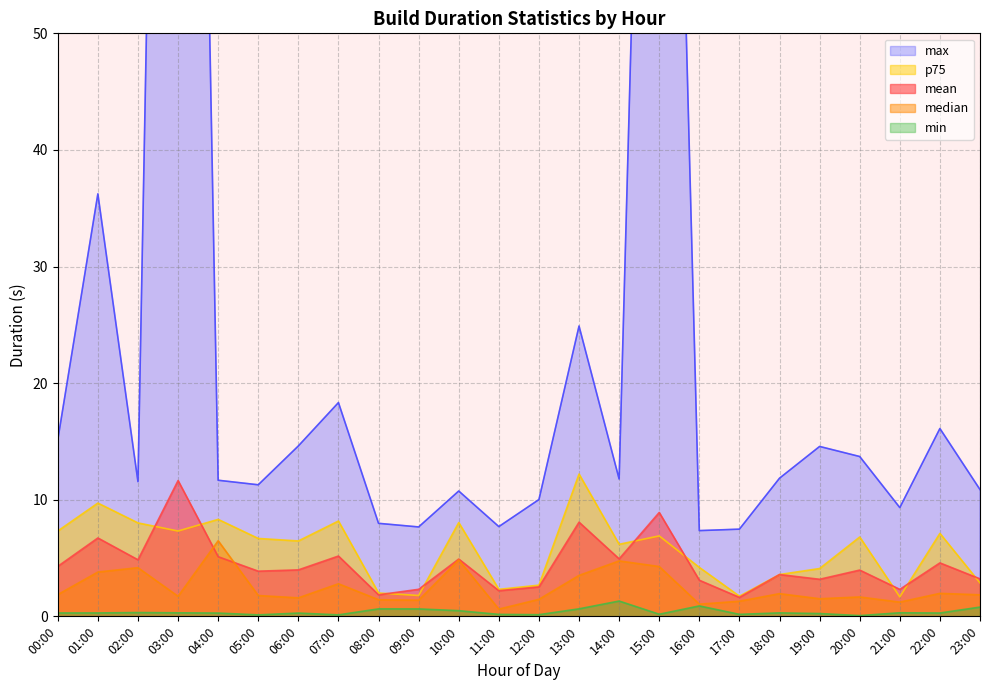

True or false: mean has a value of 5.1 at 18:00.

False